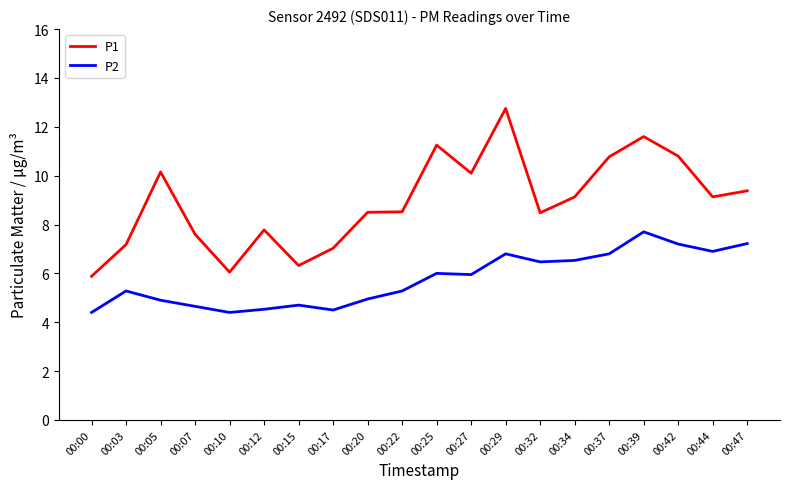

In P2, how many points are lower than both neighbors (excluding endpoints)?

5